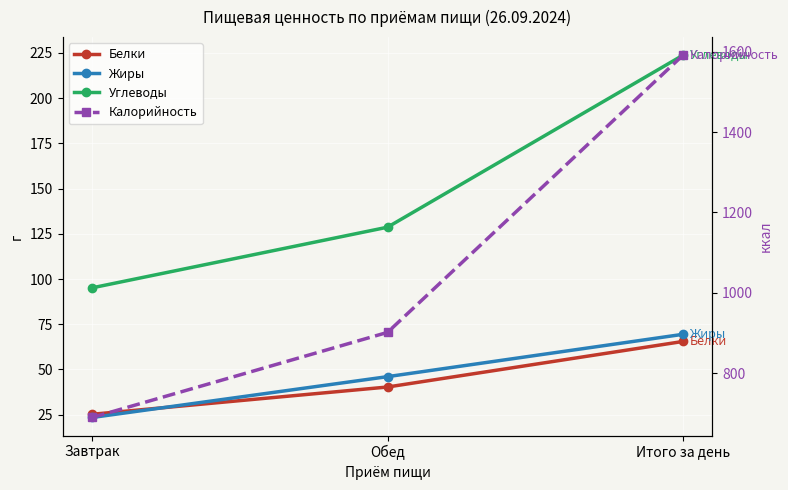

How many distinct data groups are displayed?

4